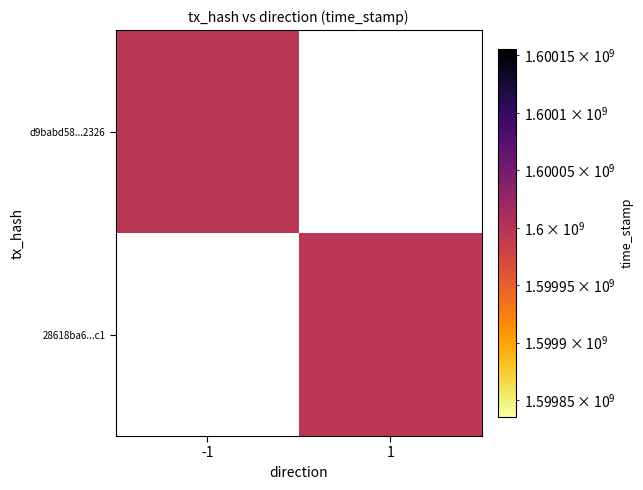

Which series has the widest spread of values?

d9babd58cddbc3ddcced7d34a35cb96748a2326